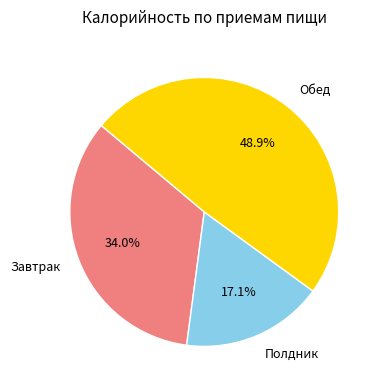

To the nearest percent, what is the combined percentage of Завтрак and Полдник?

51%